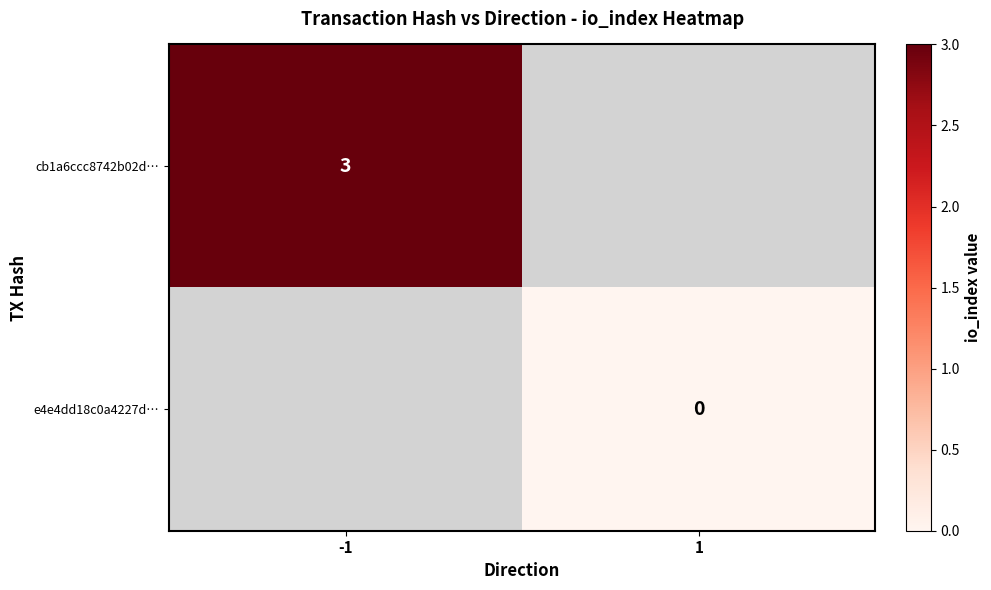

Is it true that cb1a6ccc8742b02d… equals 1 at -1?

False